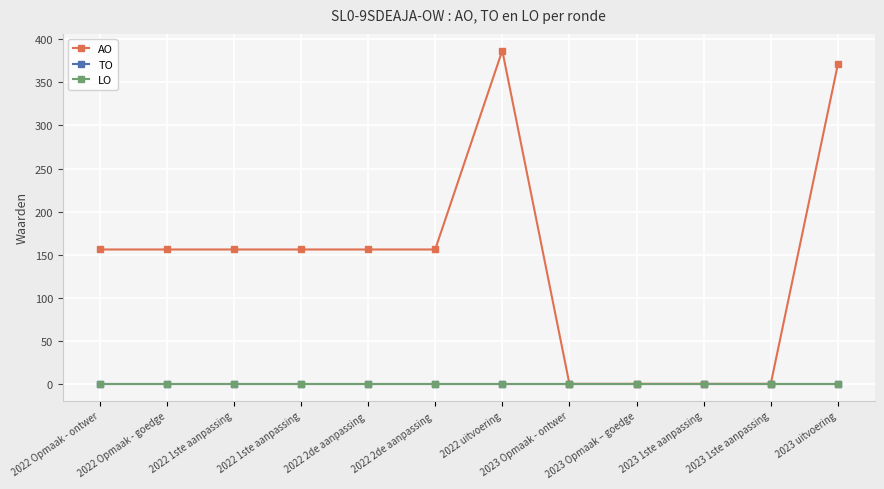

Is this an area chart (filled region under the line)?

No